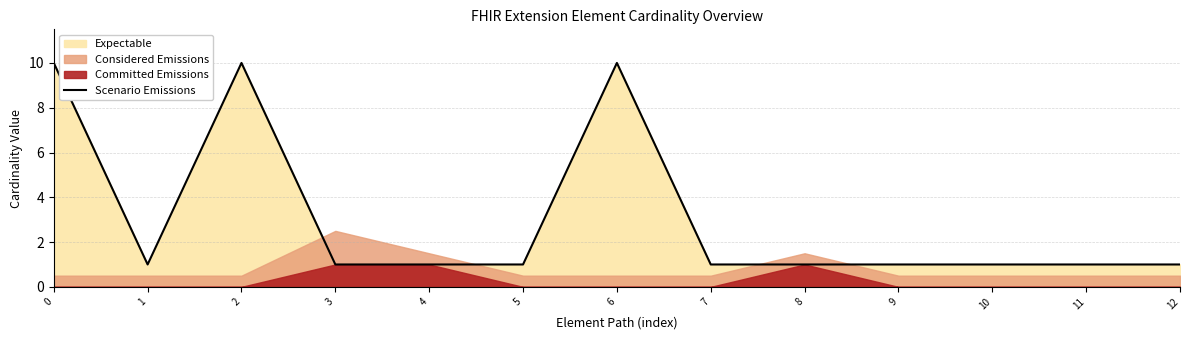

Between 11 and 10, which is larger?

11